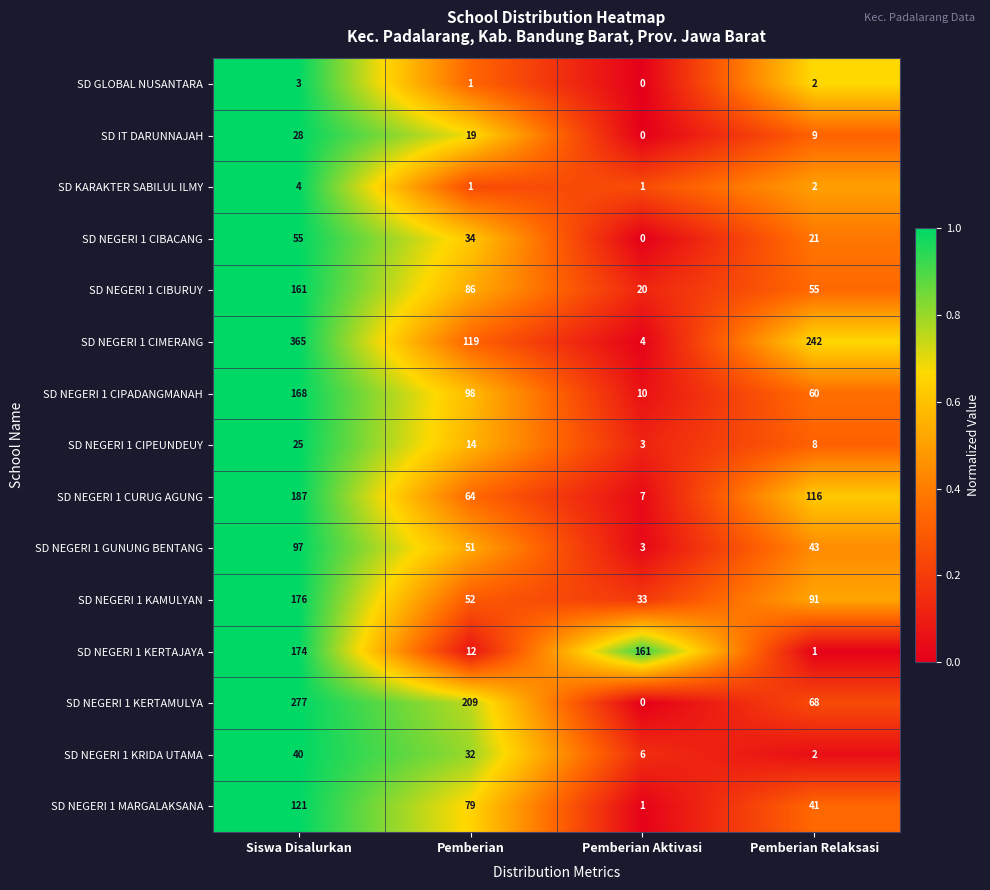

At which category does the chart reach its peak across all series?

Siswa Disalurkan